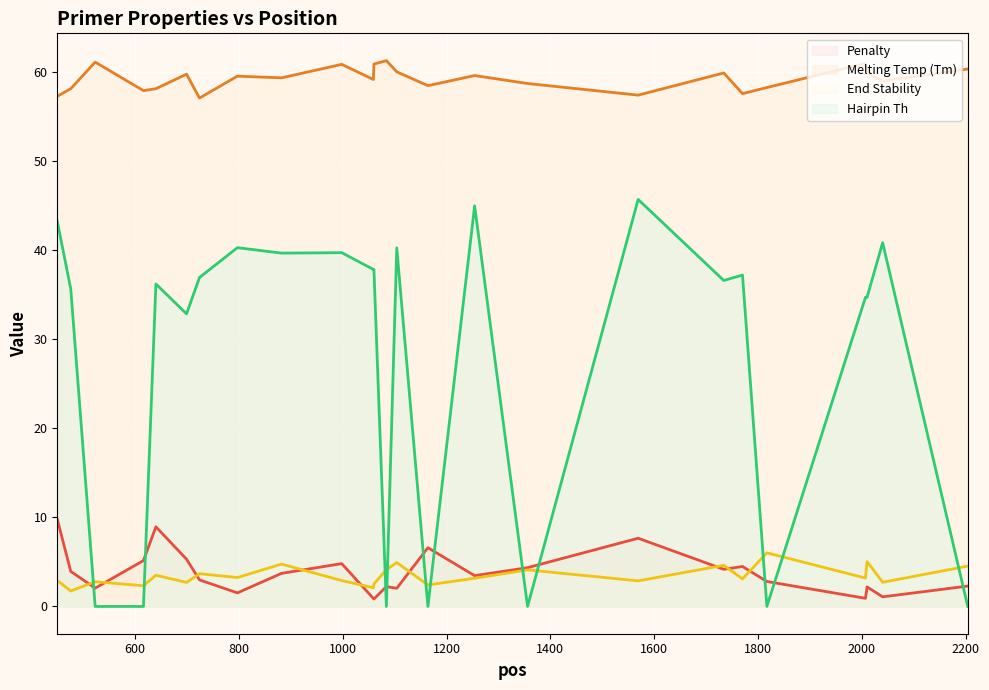

What is the average value of the PRIMER_RIGHT_0_HAIRPIN_TH series?

27.8